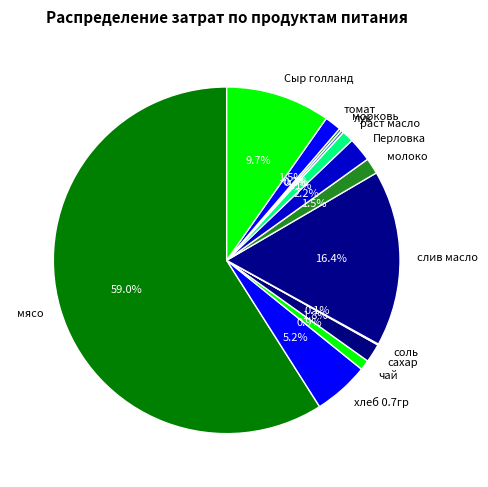

Approximately how many times larger is the value at мясо compared to слив масло?

3.6